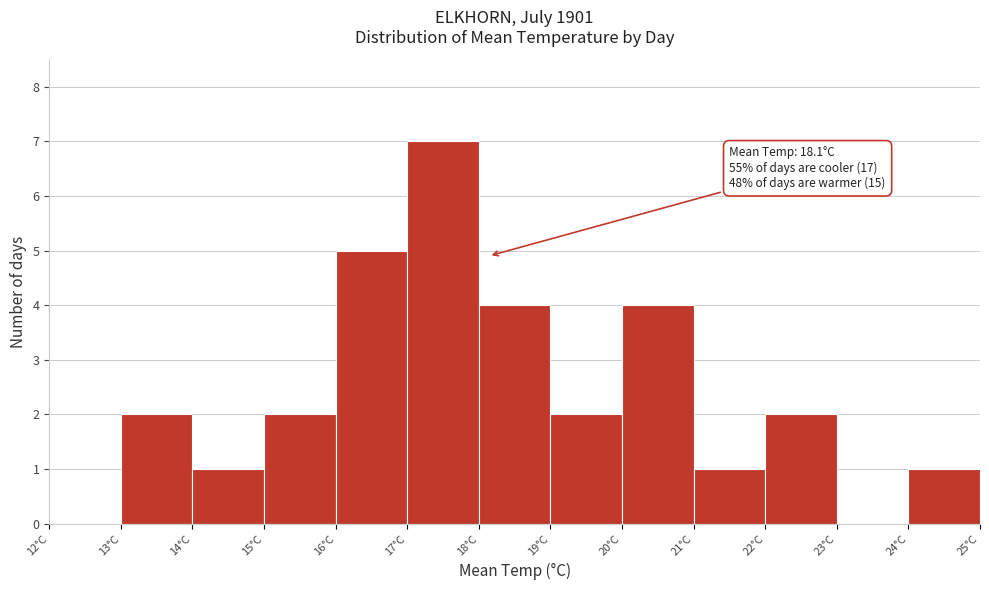

Over which range of the x-axis is the bar tallest?

17 to 18